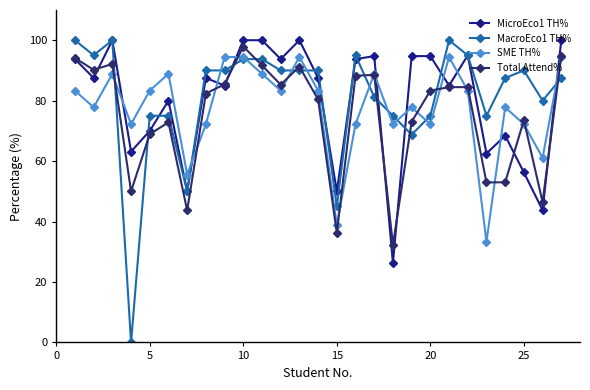

What is the value of the MicroEco1 TH% point at the 1st from the left?

93.8